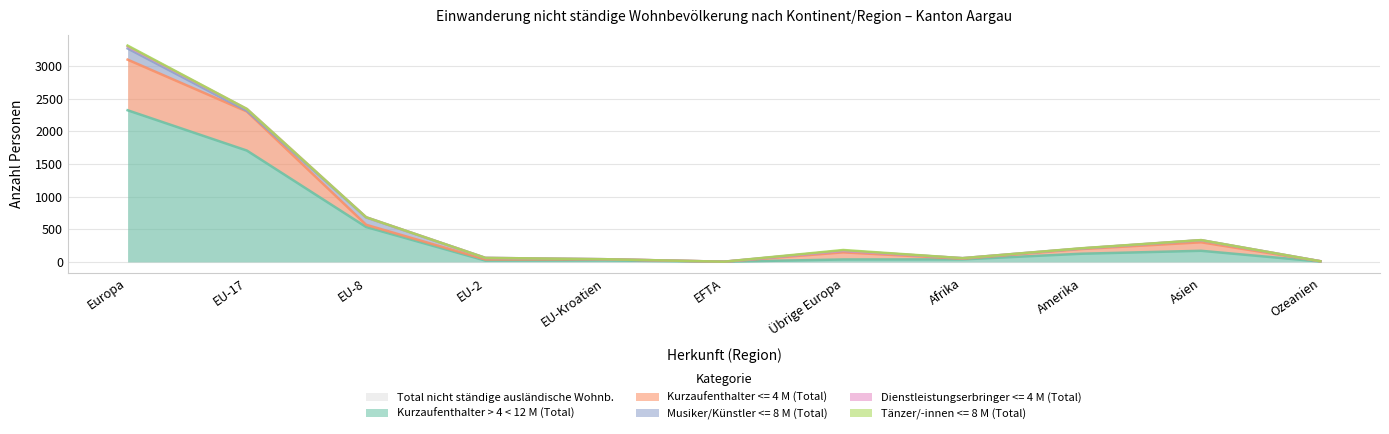

What is the difference between the maximum and minimum values in the Total nicht ständige ausländische Wohnb. series?

3308